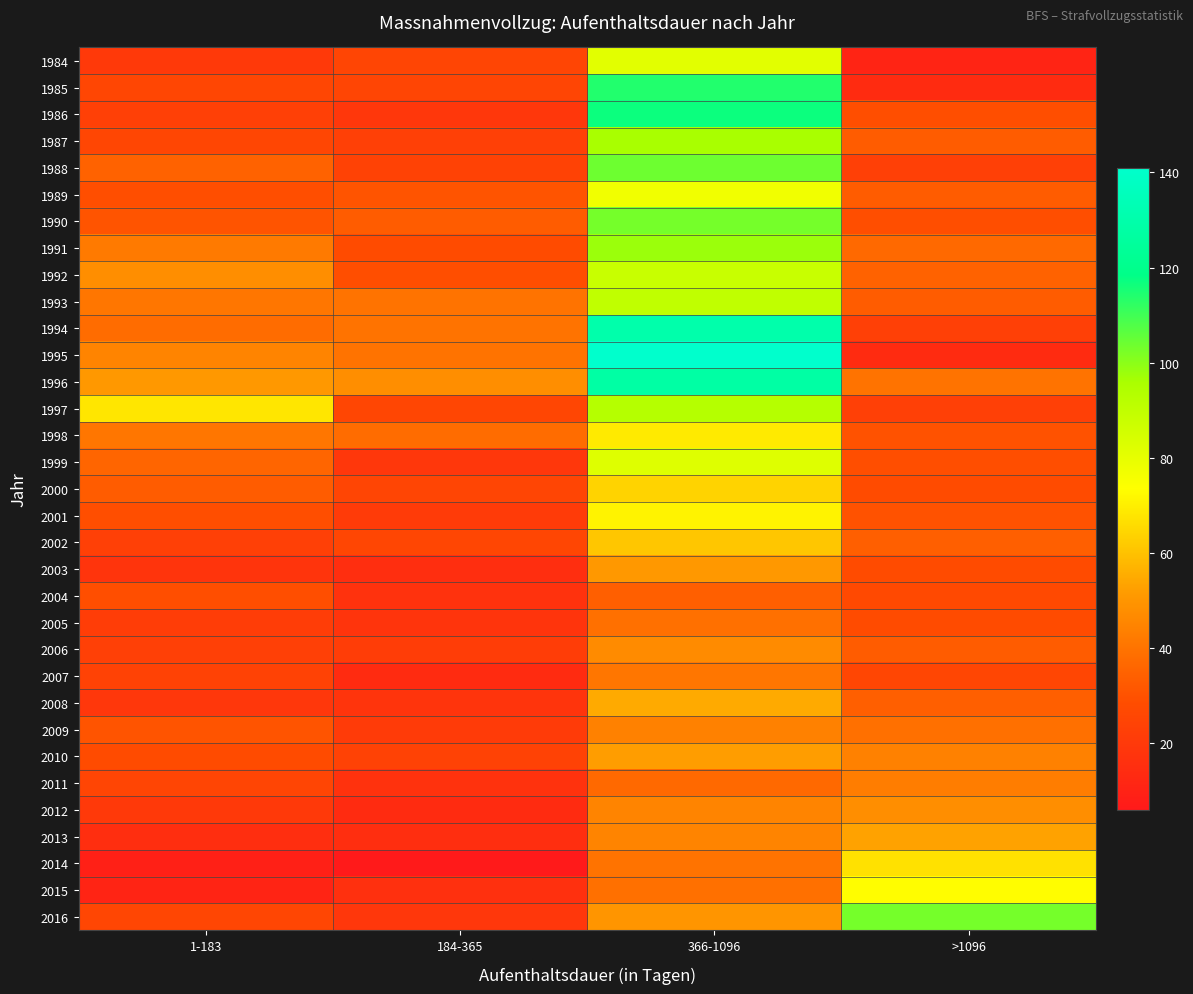

Count the number of categories in the chart.

4